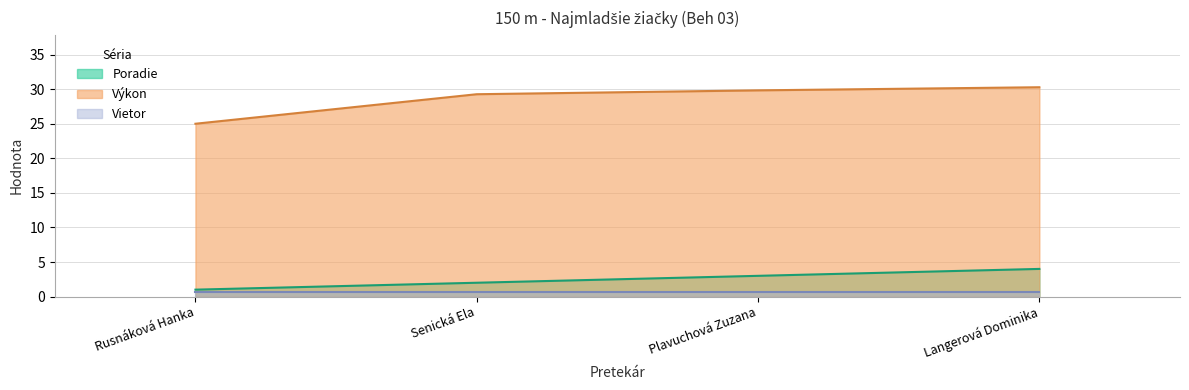

At which label does Výkon first exceed 29?

Senická Ela